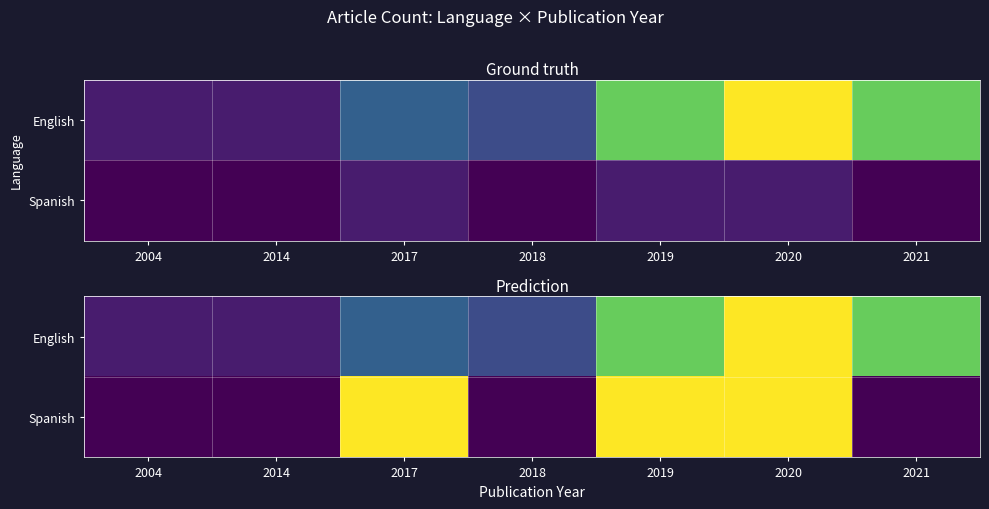

Between 2017 and 2020, which series saw the biggest shift?

English